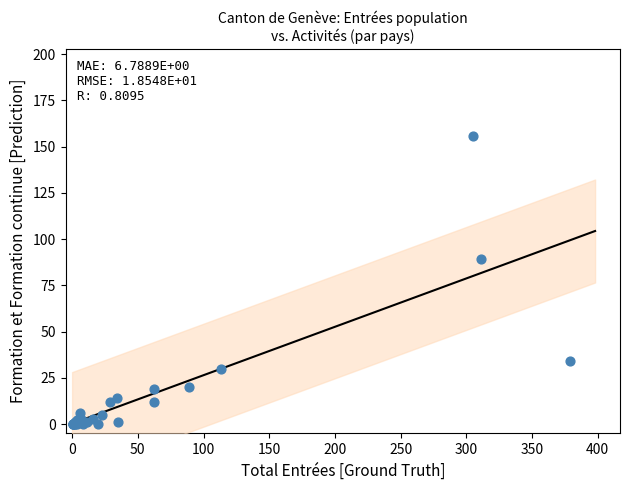

What Y value in the scatter plot is closest to 78?

89